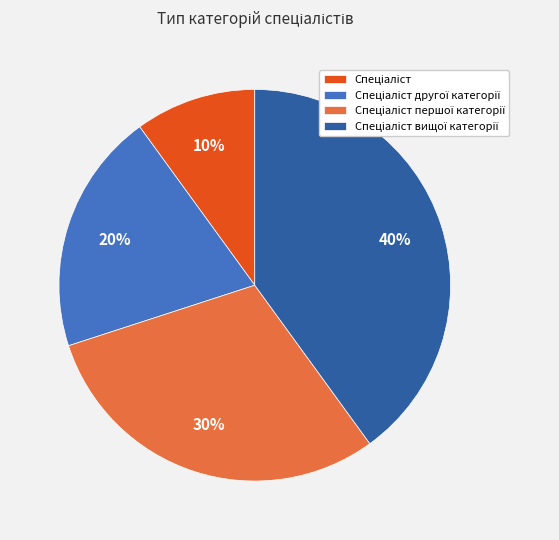

Does any single category account for the majority?

No